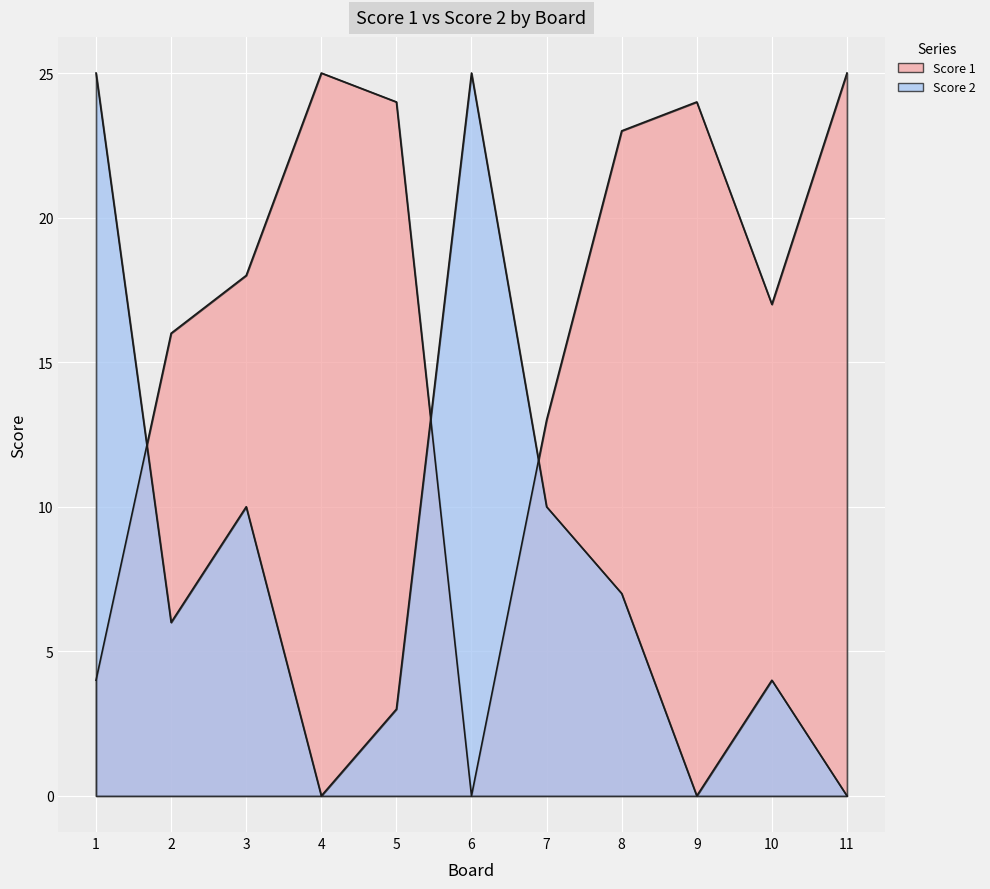

How many lines are shown in the chart?

2